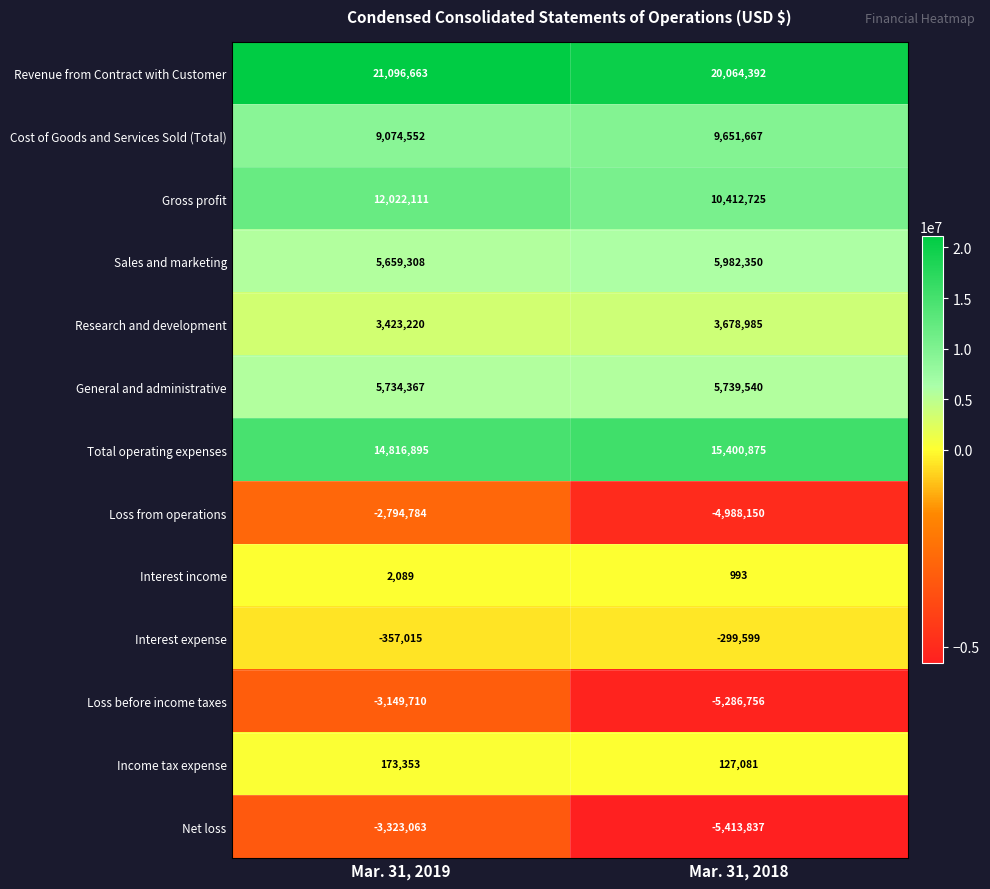

At which label is Research and development closest to 3551102?

Mar. 31, 2019